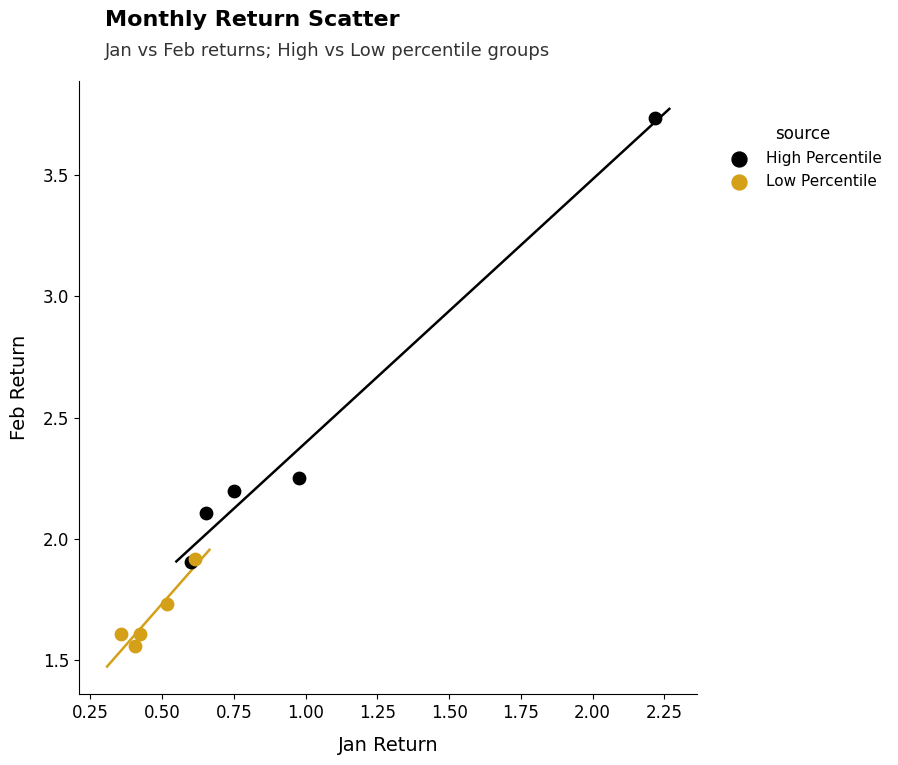

Which series contains the highest Y value?

High Percentile